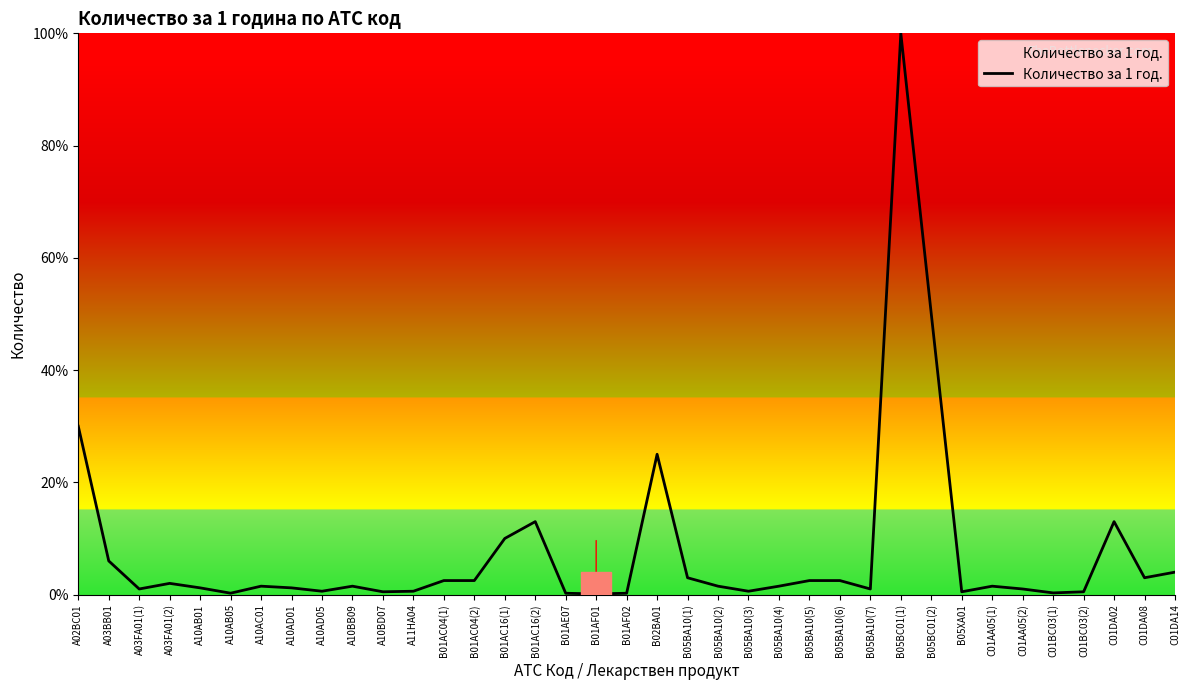

Where is the first local minimum?

A03FA01(1)